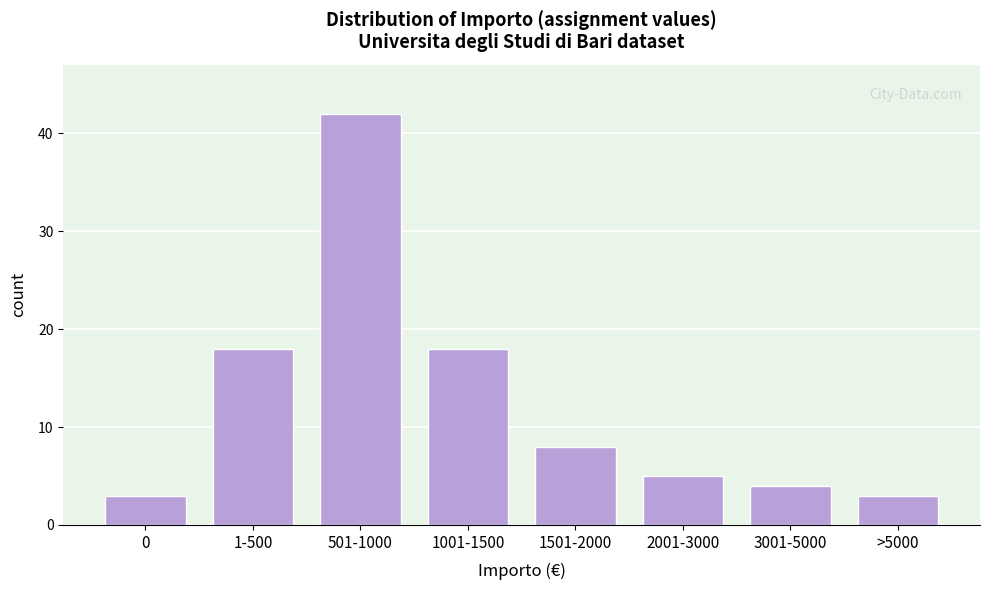

Reading left to right, list all the values displayed in this chart.

3	18	42	18	8	5	4	3